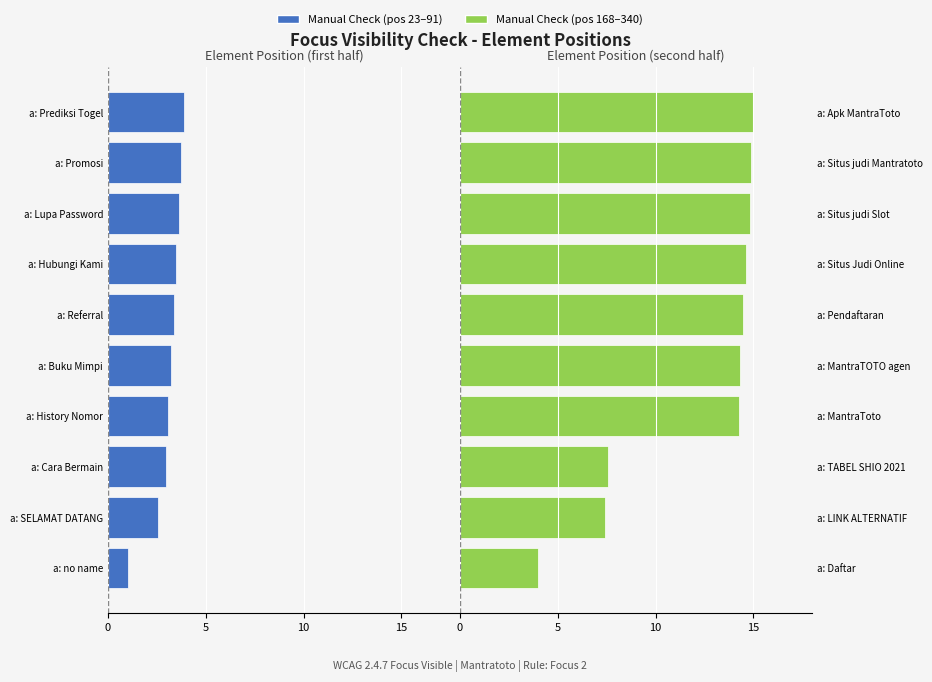

At how many categories does at least one series exceed 3?

10